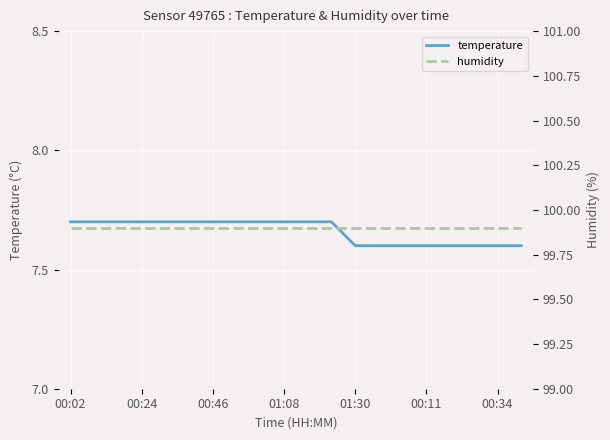

Reading left to right, list all the values displayed in this chart.

temperature: 7.7	7.7	7.7	7.7	7.7	7.7	7.7	7.7	7.7	7.7	7.7	7.7	7.6	7.6	7.6	7.6	7.6	7.6	7.6	7.6
humidity: 99.9	99.9	99.9	99.9	99.9	99.9	99.9	99.9	99.9	99.9	99.9	99.9	99.9	99.9	99.9	99.9	99.9	99.9	99.9	99.9